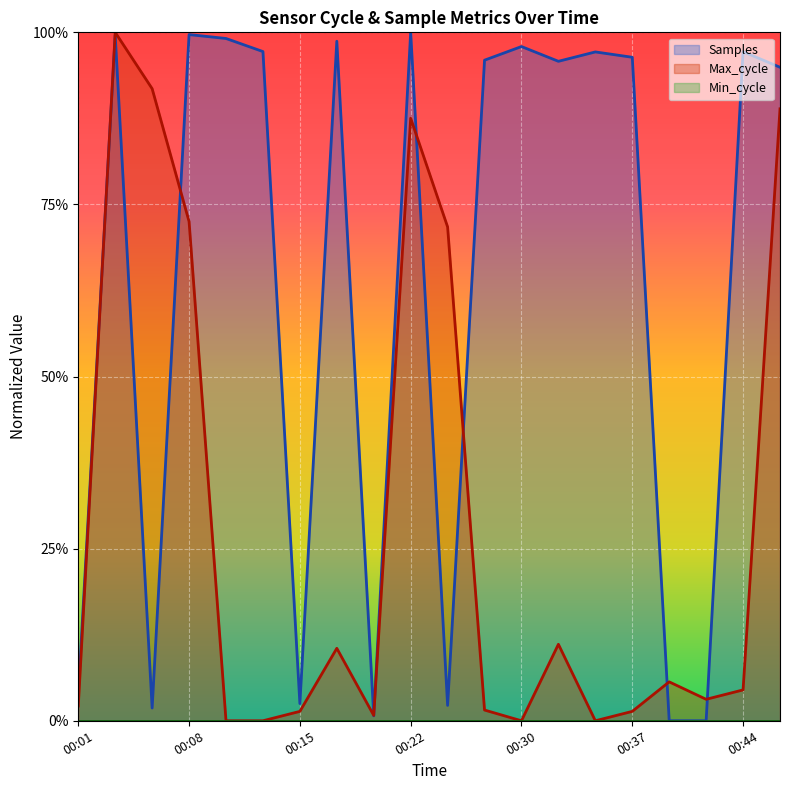

At how many categories does at least one series exceed 0?

20